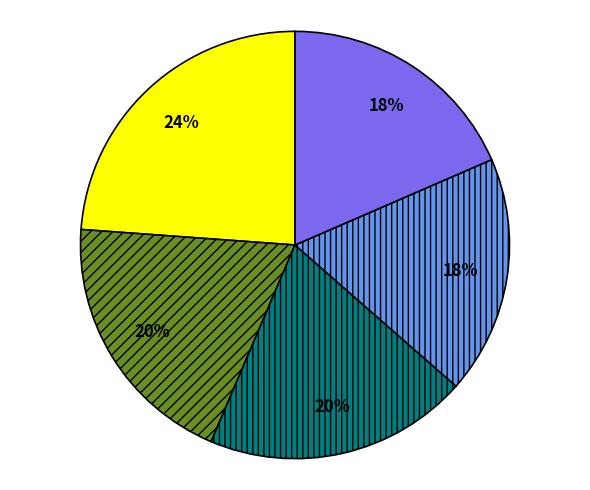

Does any single category account for the majority?

No